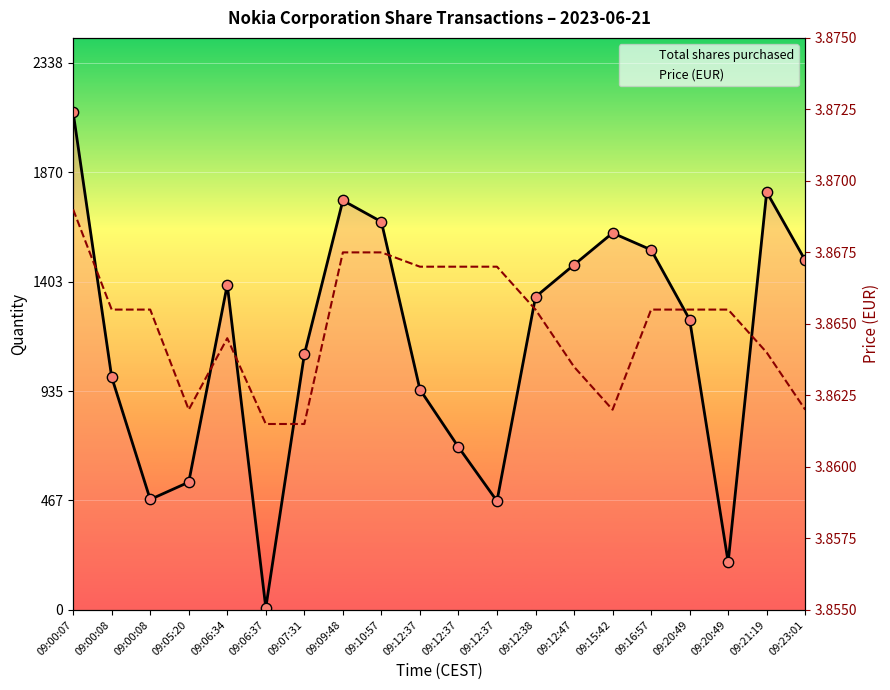

Which series reaches the maximum Y coordinate?

Total shares purchased